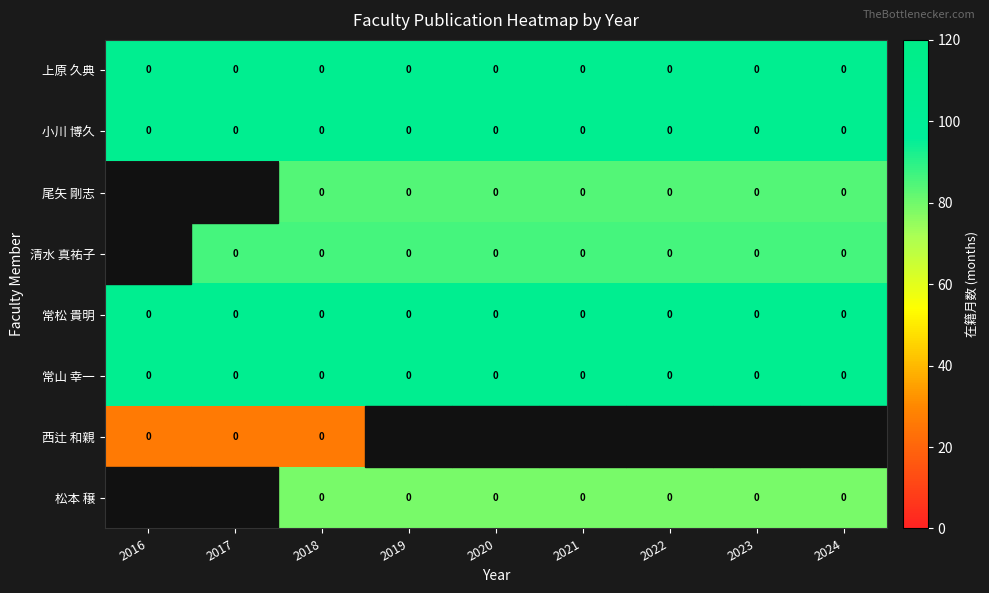

True or false: 常松 貴明 has a value of 0 at 2016.

True